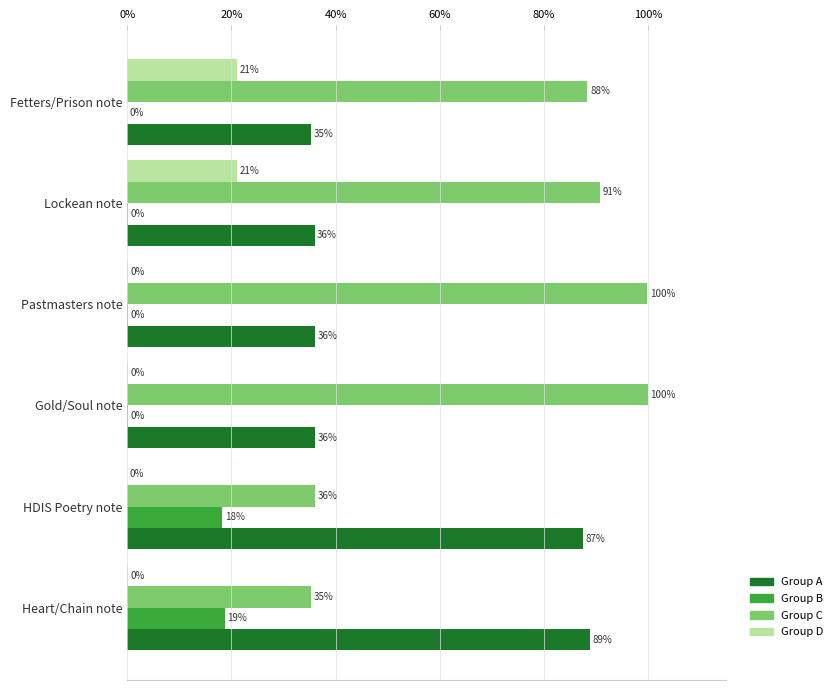

Which series changed the most between Lockean note and Heart/Chain note?

Group C